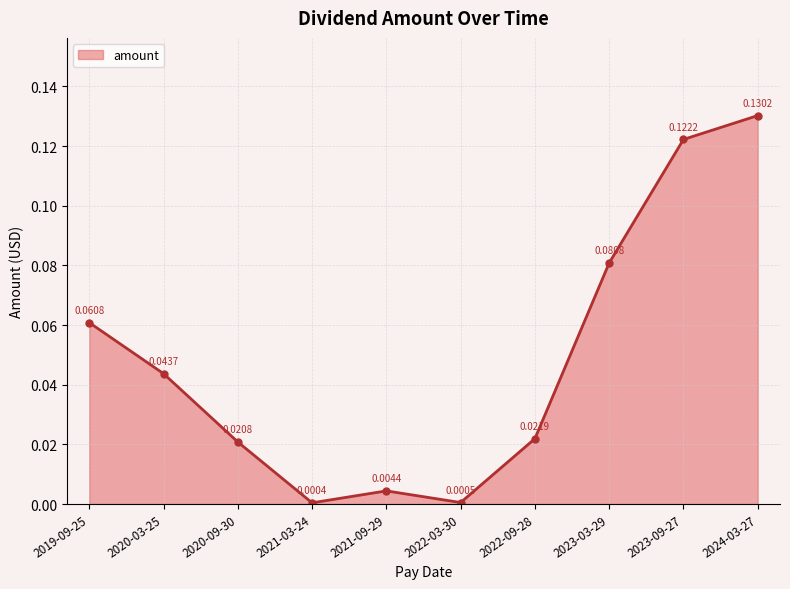

List the labels in order of value, smallest first.

2021-03-24, 2022-03-30, 2021-09-29, 2020-09-30, 2022-09-28, 2020-03-25, 2019-09-25, 2023-03-29, 2023-09-27, 2024-03-27